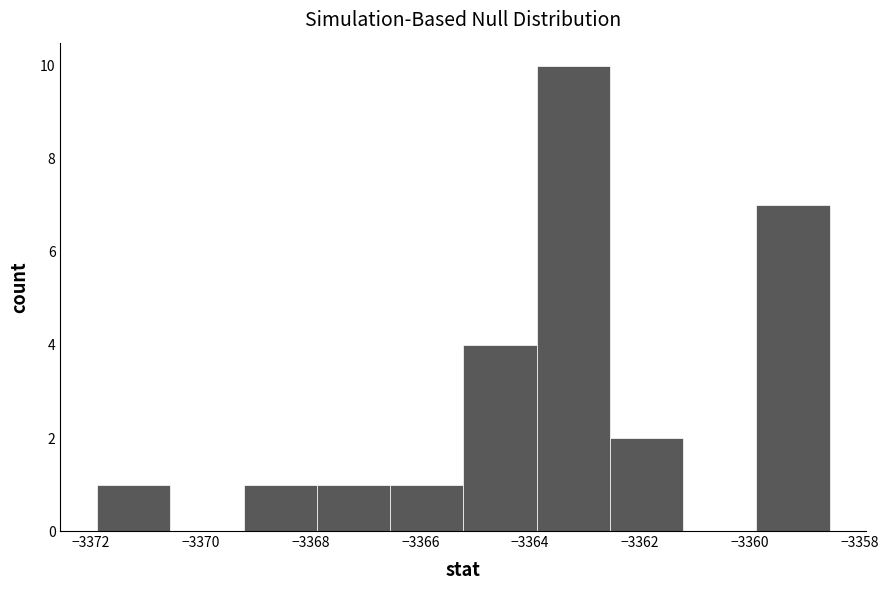

Reading left to right, transcribe this chart: for each bar, give the range it covers on the x-axis and its height. Neither the bar edges nor the heights are printed on the chart, so give them approximately, as read against the axes.

-3371.8 to -3370.6: 1
-3370.6 to -3369.2: 0
-3369.2 to -3367.8: 1
-3367.8 to -3366.6: 1
-3366.6 to -3365.2: 1
-3365.2 to -3363.8: 4
-3363.8 to -3362.6: 10
-3362.6 to -3361.2: 2
-3361.2 to -3359.8: 0
-3359.8 to -3358.6: 7